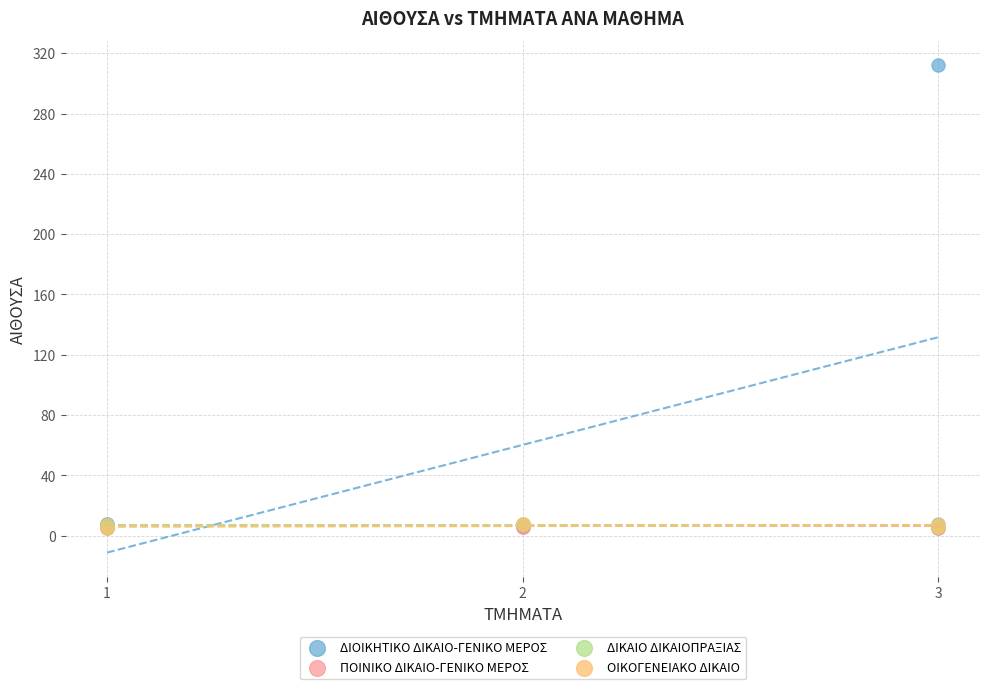

Which series contains the highest Y value?

ΔΙΟΙΚΗΤΙΚΟ ΔΙΚΑΙΟ-ΓΕΝΙΚΟ ΜΕΡΟΣ